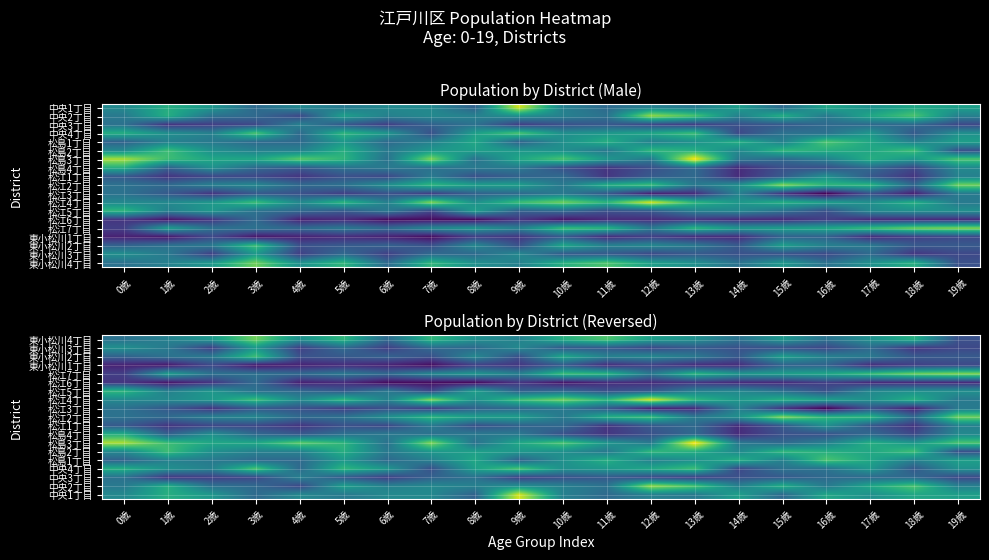

Which category has the lowest value across all series?

16歳